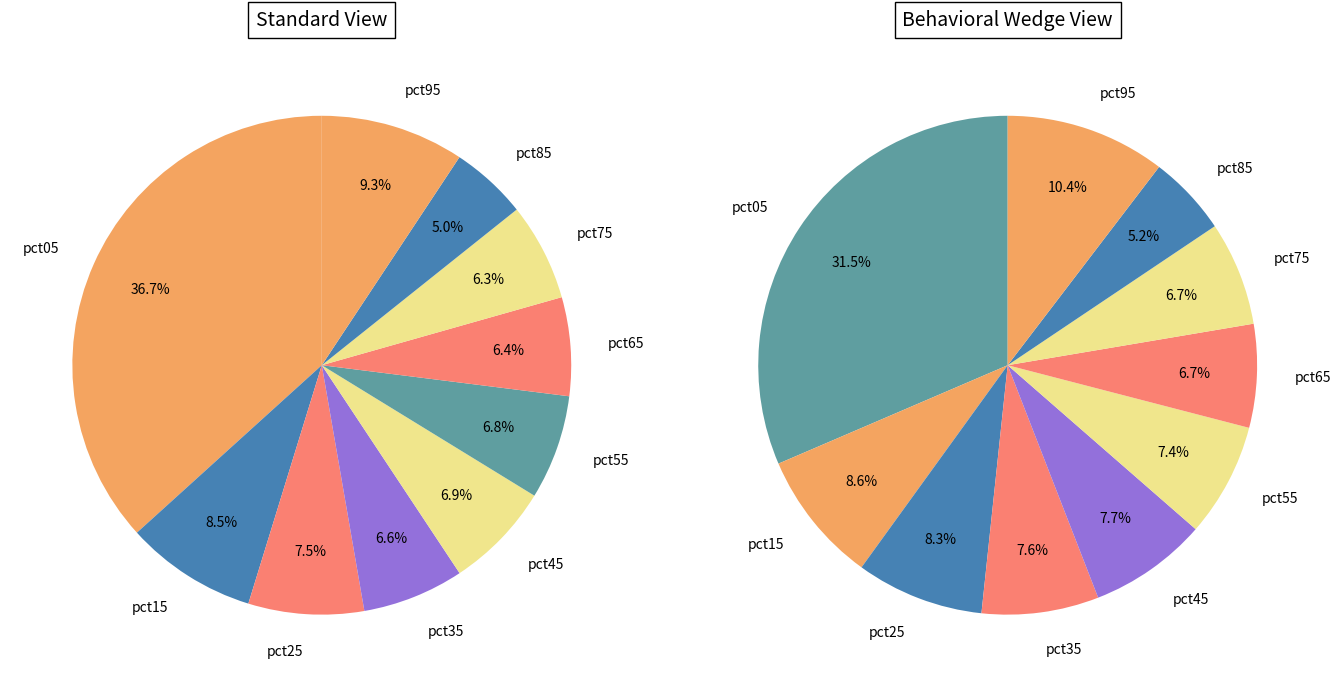

Is the sum of pct55 and pct75 greater than half?

No